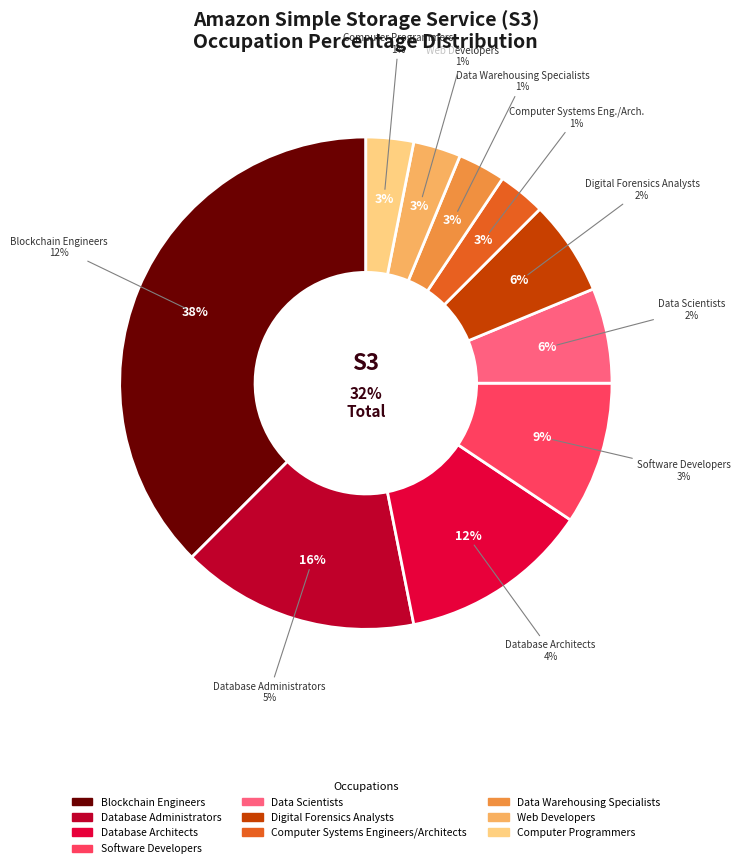

To the nearest percent, what percentage of the pie is Digital Forensics Analysts?

6%